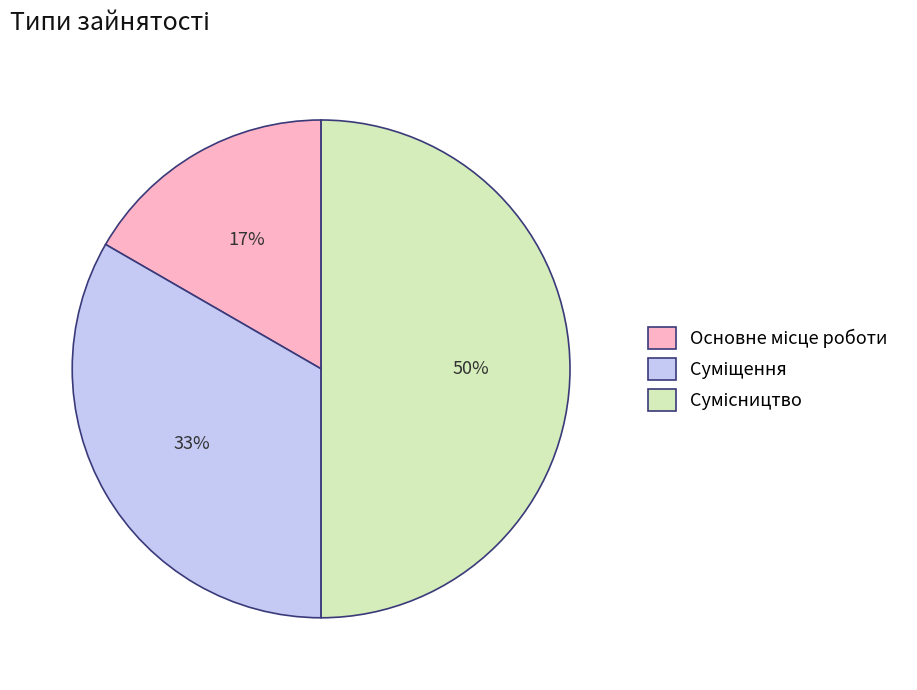

Count the number of slices in the pie.

3